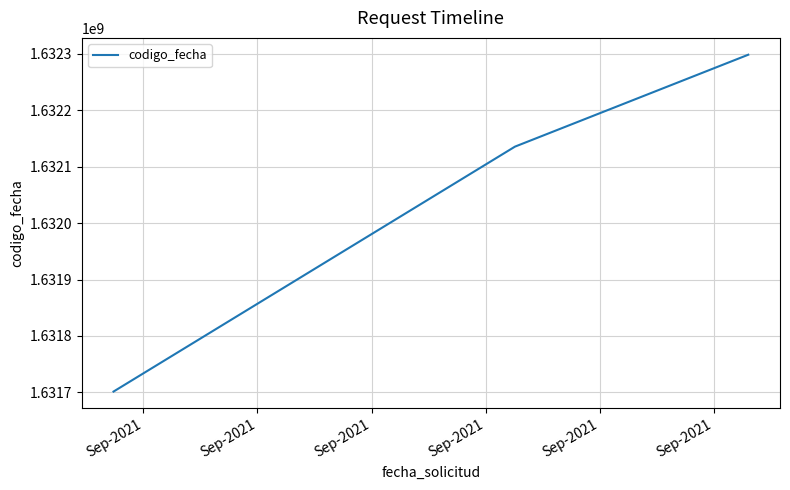

What is the average value?

1632044908